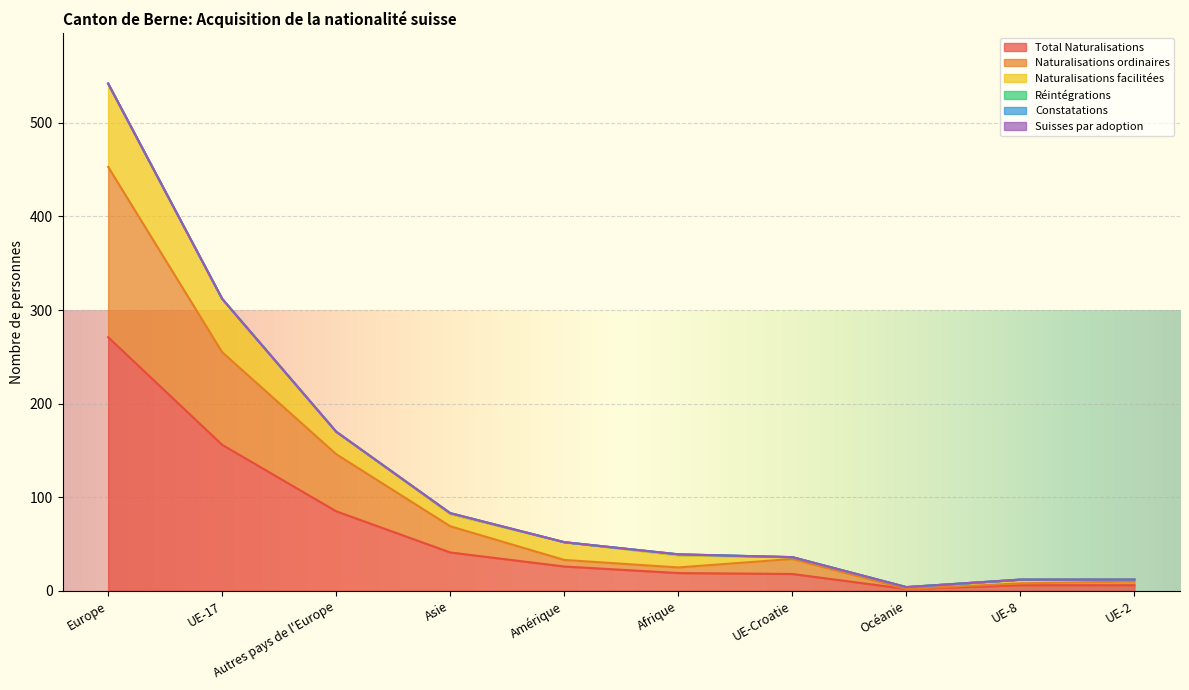

Does the chart display data point markers on the line(s)?

No